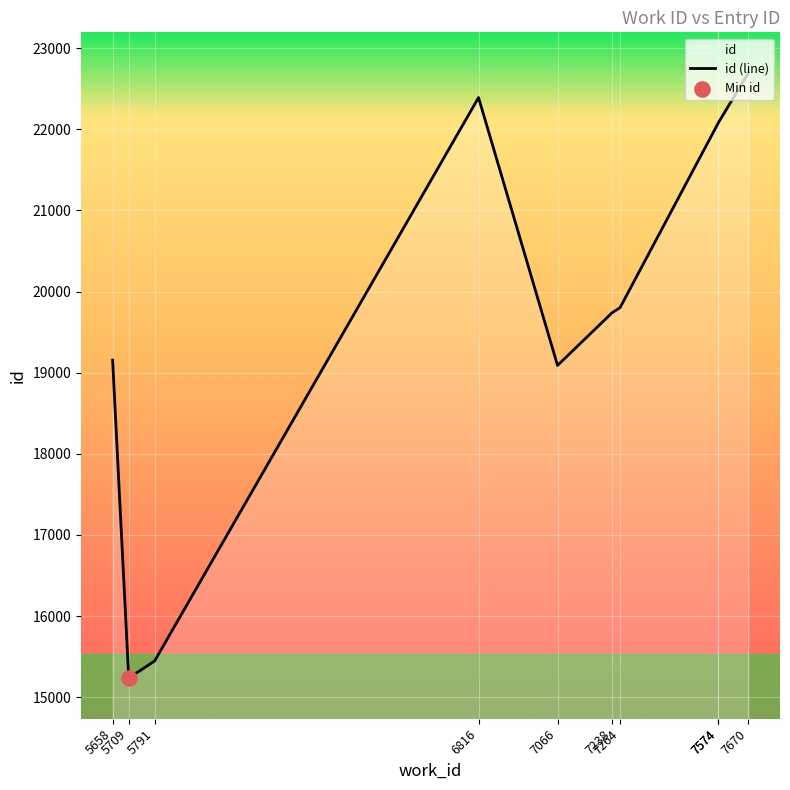

Which has a higher value, 5658 or 6816?

6816